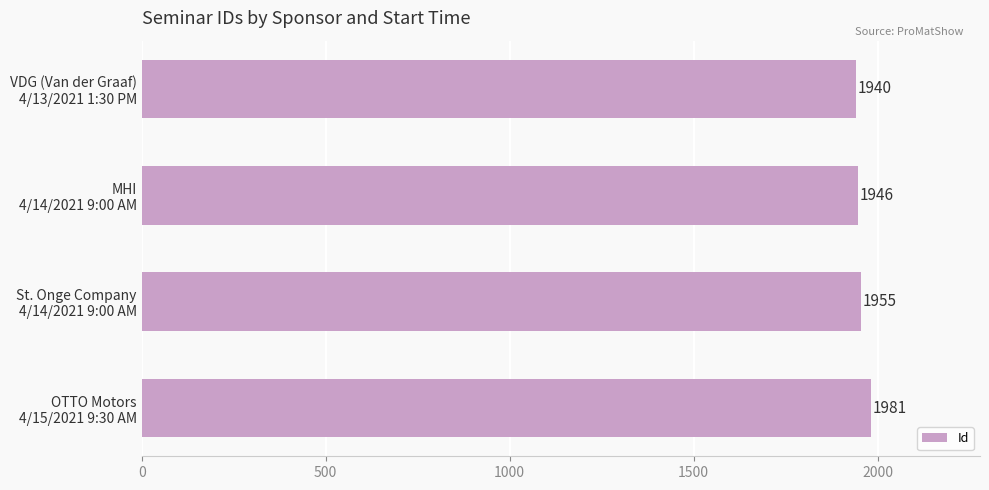

What is the greatest value displayed?

1981